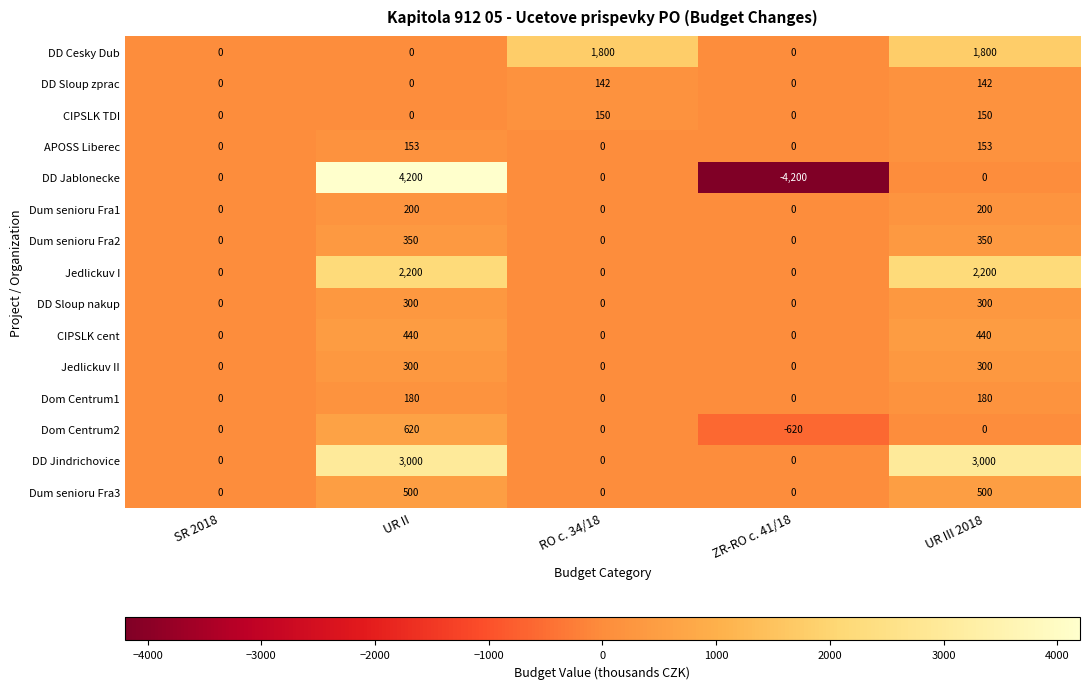

Between UR II and RO c. 34/18, which series saw the biggest shift?

DD Jablonecke